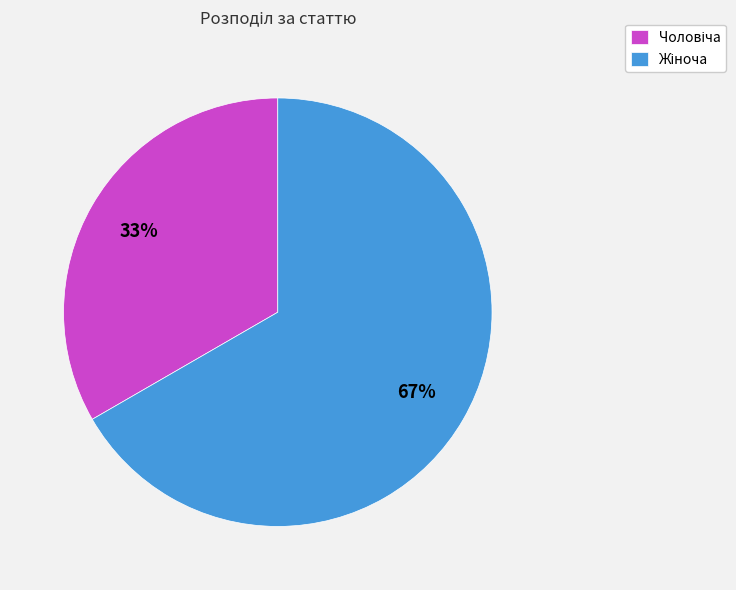

To the nearest percent, what is the average slice percentage?

50%